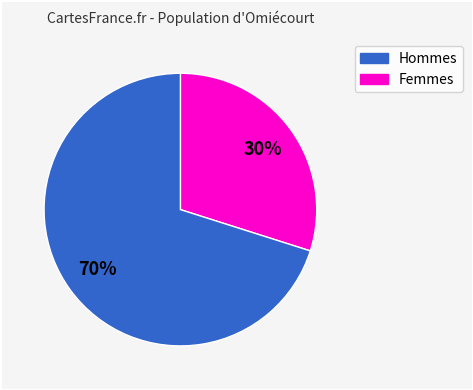

To the nearest percent, what is the average slice percentage?

50%